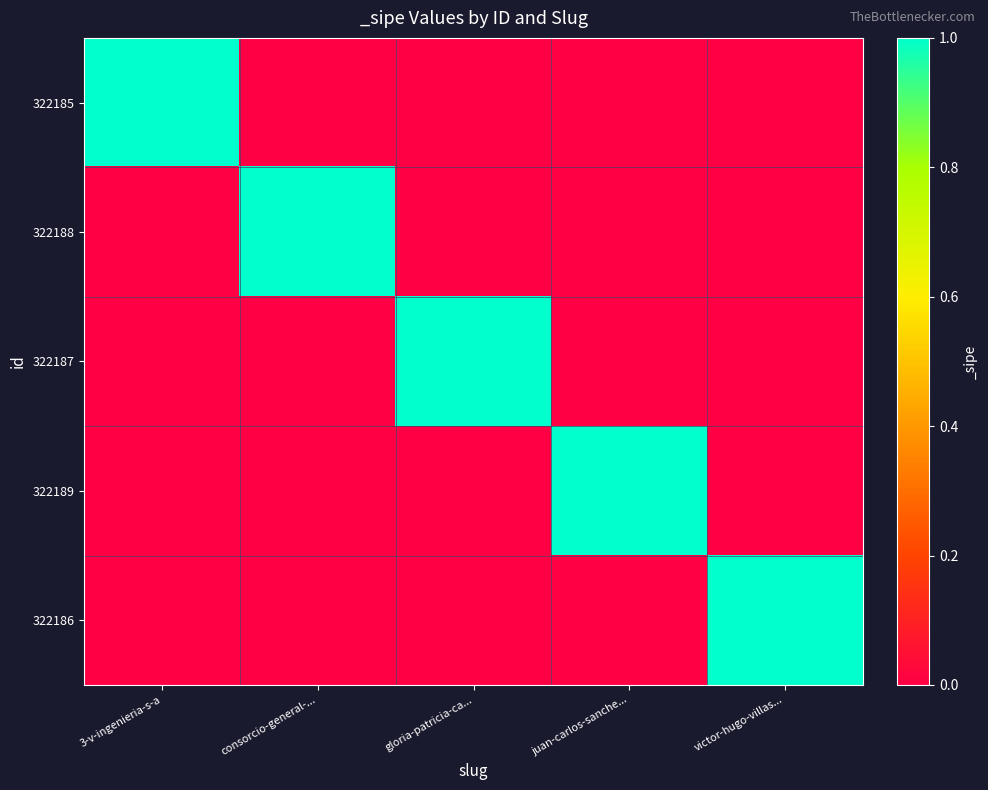

Which series changed the most between 3-v-ingenieria-s-a and victor-hugo-villas...?

322185